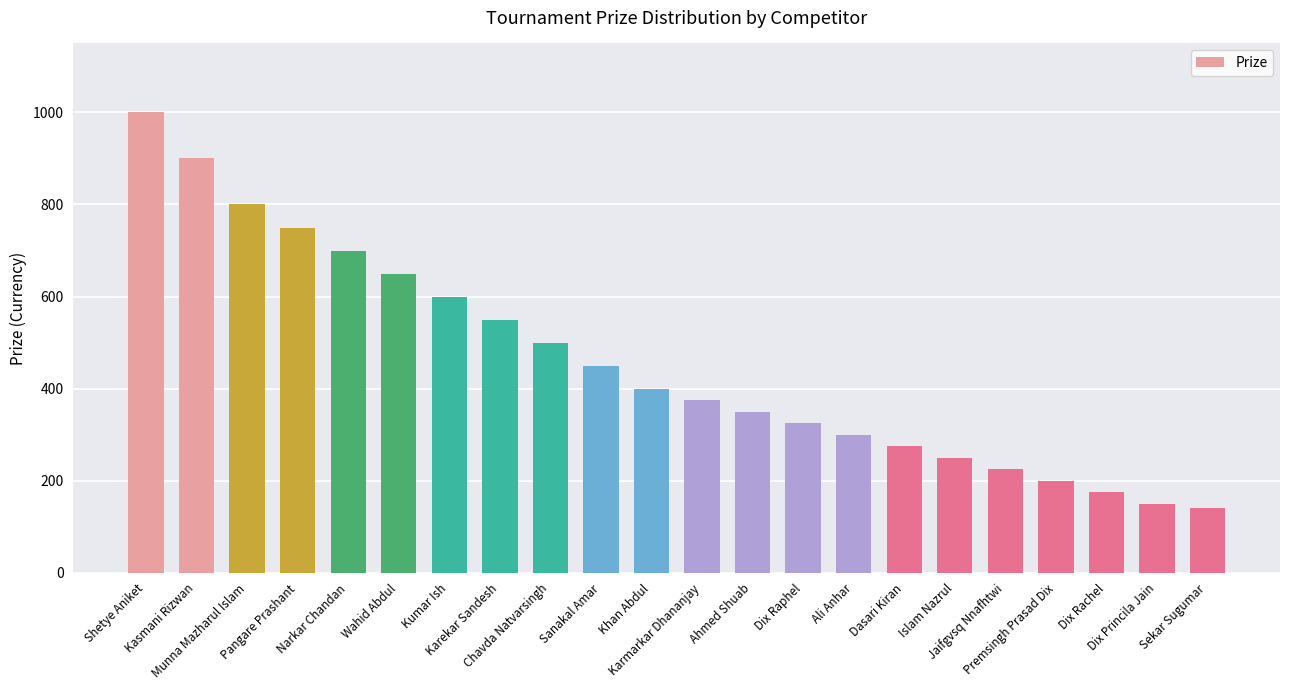

What is the smallest value displayed?

140